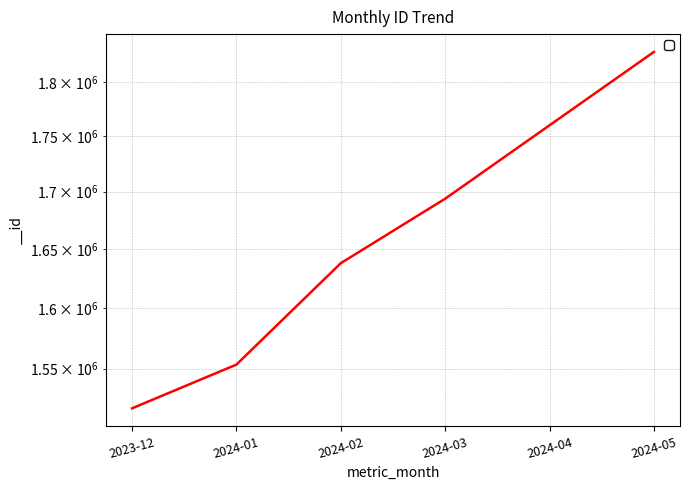

The chart shows a value of 886757 at 2024-03. True or false?

False